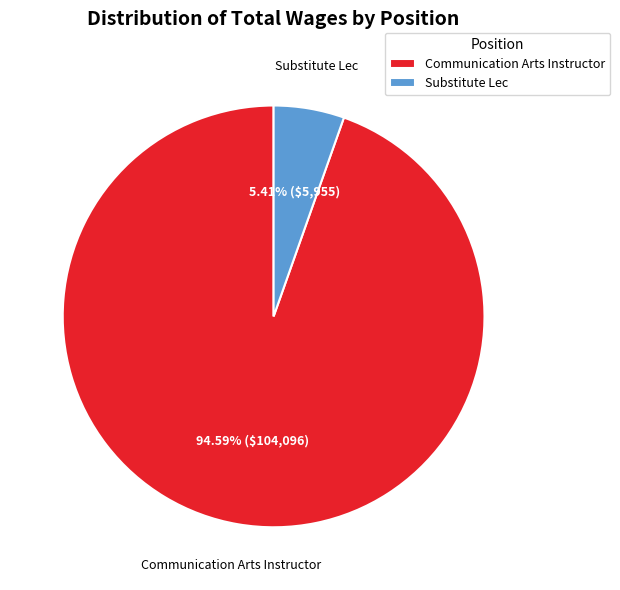

Which slice is the largest?

Communication Arts Instructor